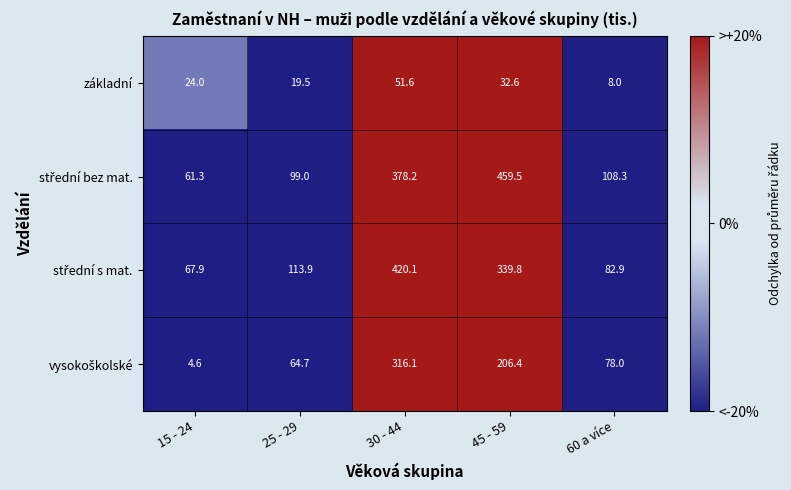

What is the difference between the highest and lowest values at 45 - 59?

426.9